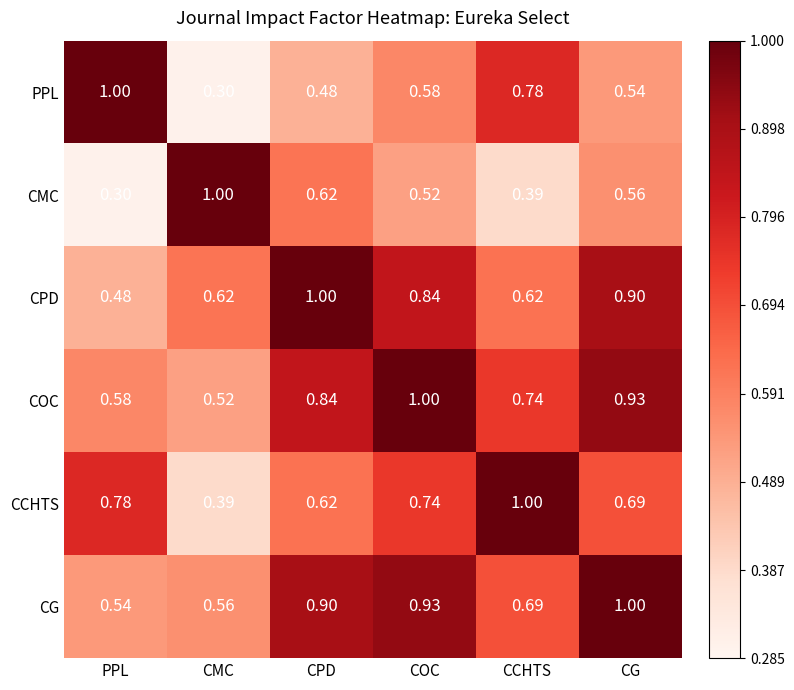

Where is PPL nearest to the value 0?

CMC